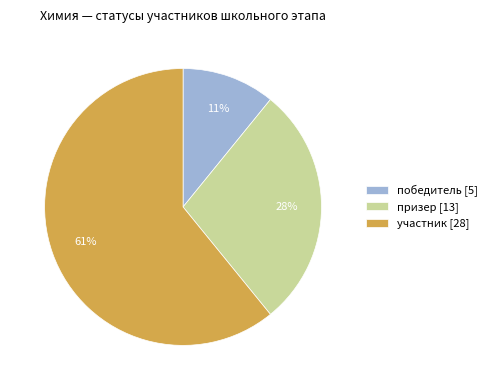

To the nearest percent, what portion does победитель represent?

11%